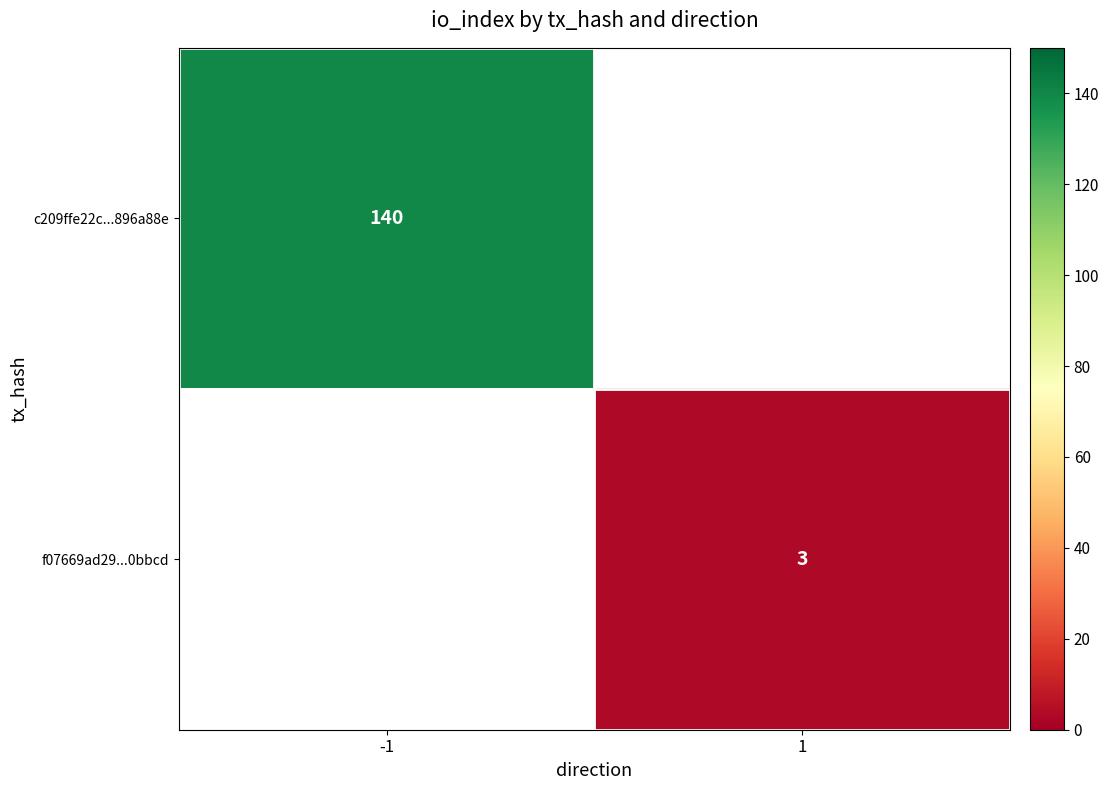

The c209ffe22c...896a88e series shows 54 at -1. True or false?

False